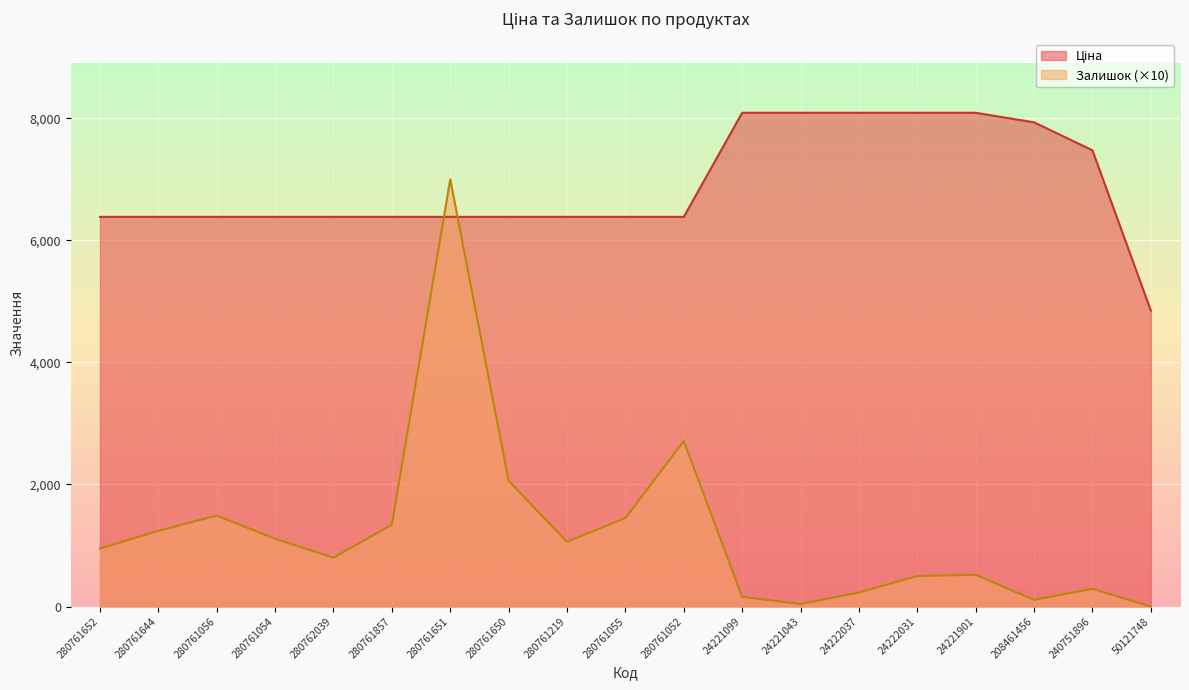

The Залишок series shows 761.8 at 24221901. True or false?

False